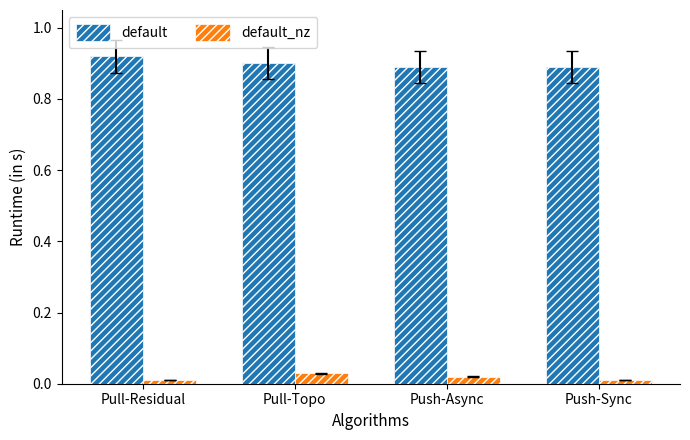

Is the value of default_nz at Pull-Topo greater than the value of default at Push-Sync?

No